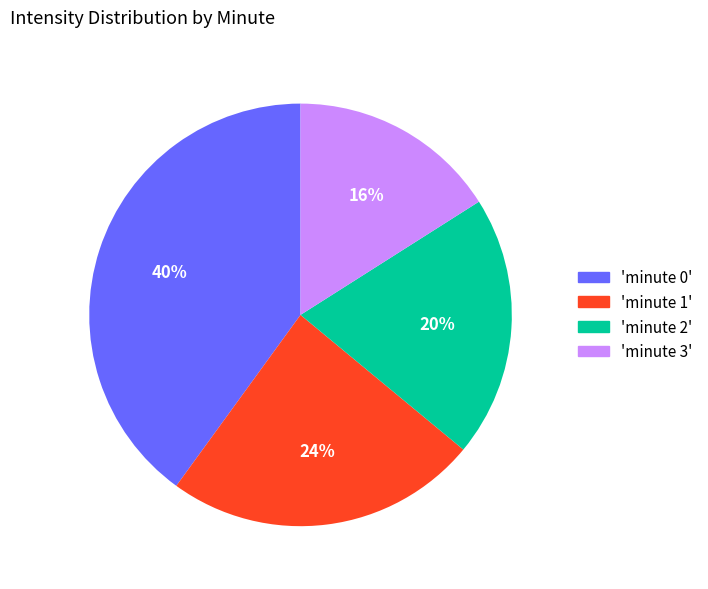

What is the largest slice in the pie chart?

'minute 0'